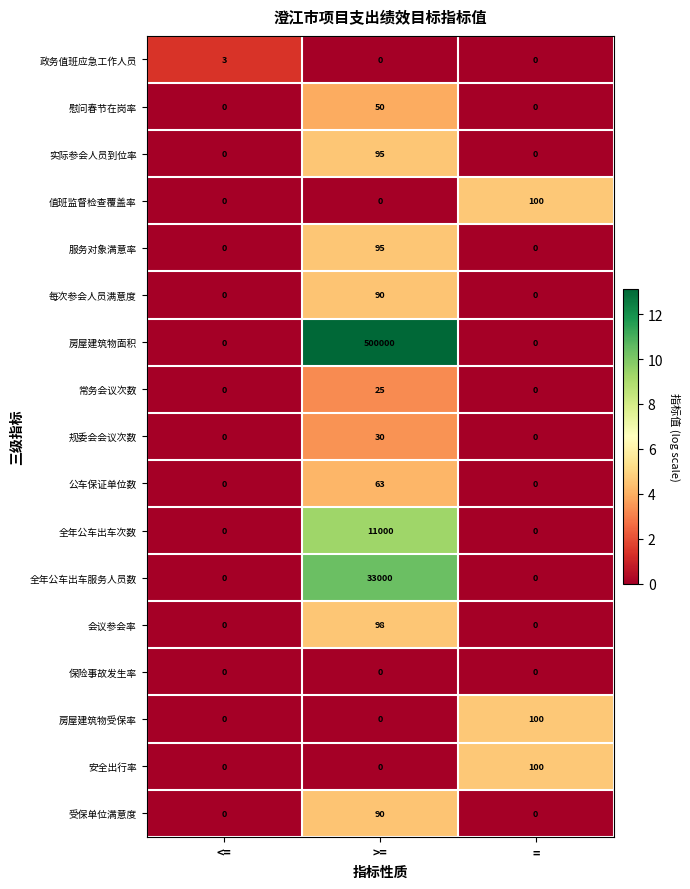

The 保险事故发生率 series shows 0 at >=. True or false?

True